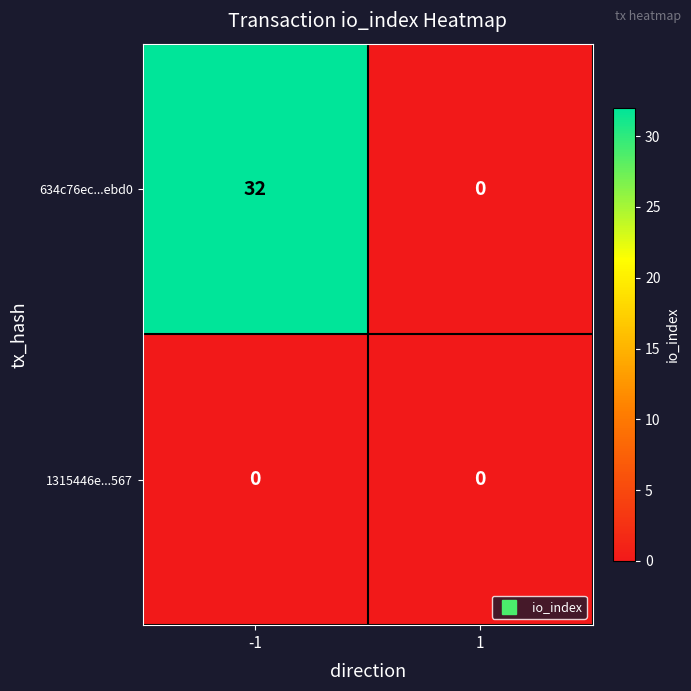

Reading left to right, transcribe all the data shown in this chart.

634c76ec...ebd0: 32	0
1315446e...567: 0	0